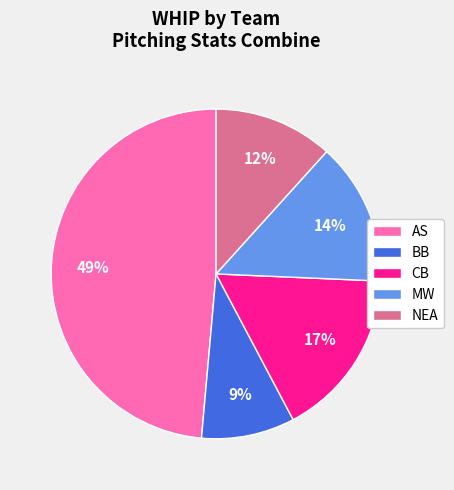

Count the number of slices in the pie.

5